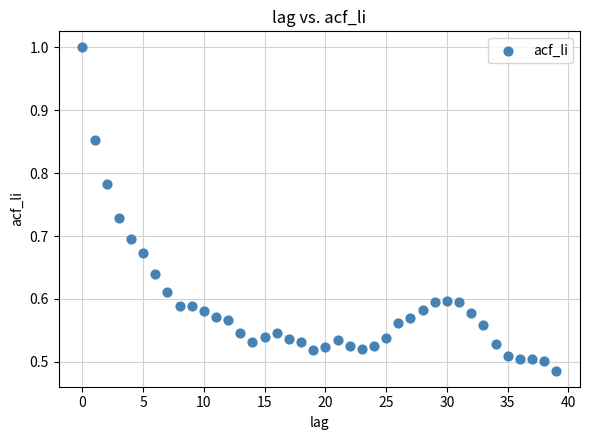

How many data points are displayed?

40